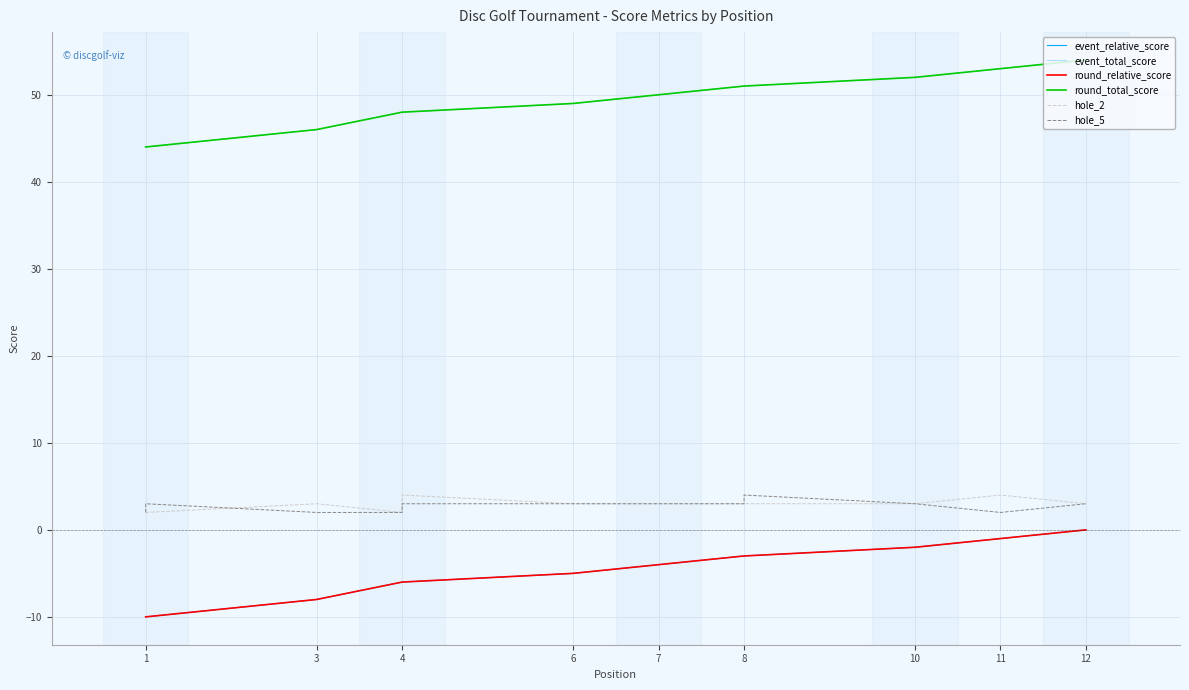

What is the difference between the highest and lowest values at 12?

54